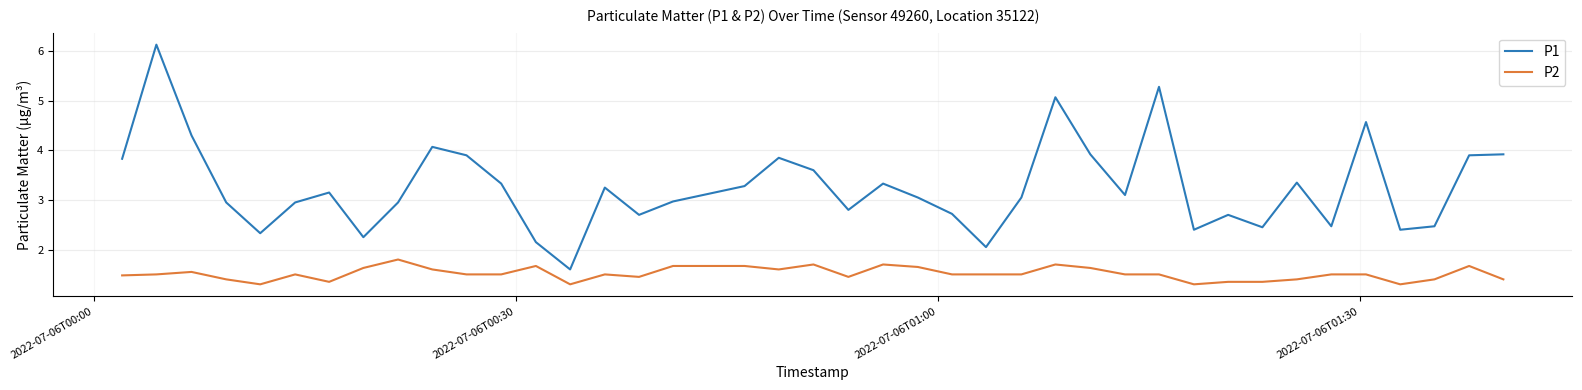

List the series in order of their peak value, lowest first.

P2, P1